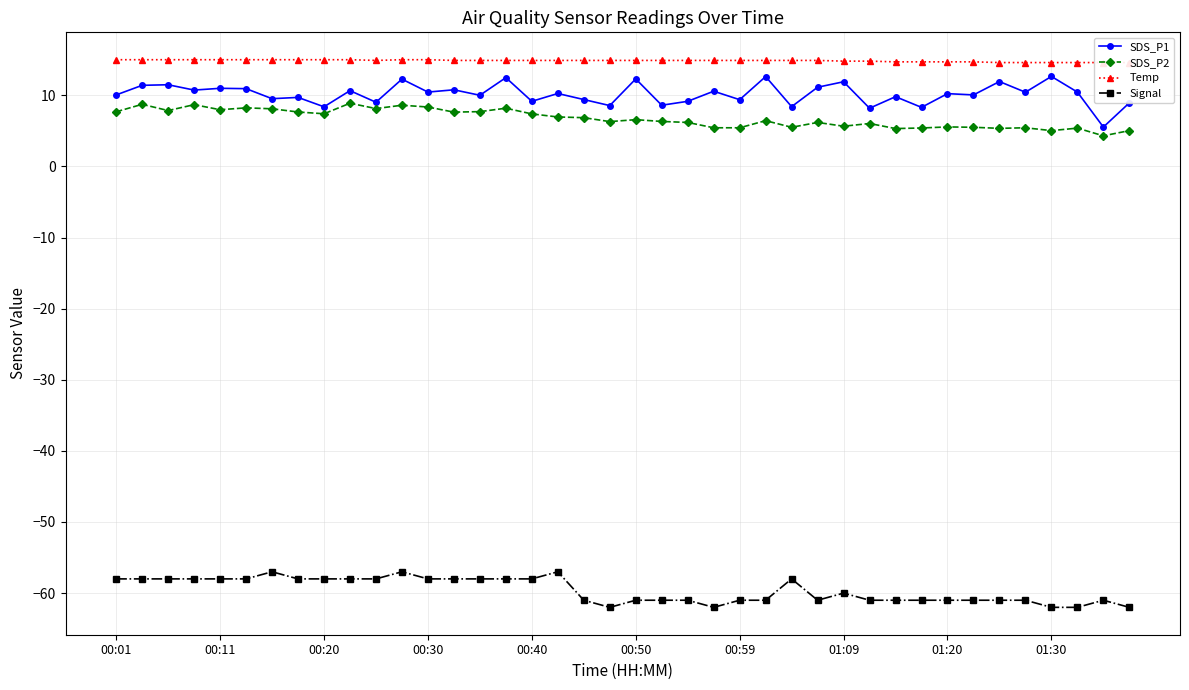

How many categories are shown in the chart?

40